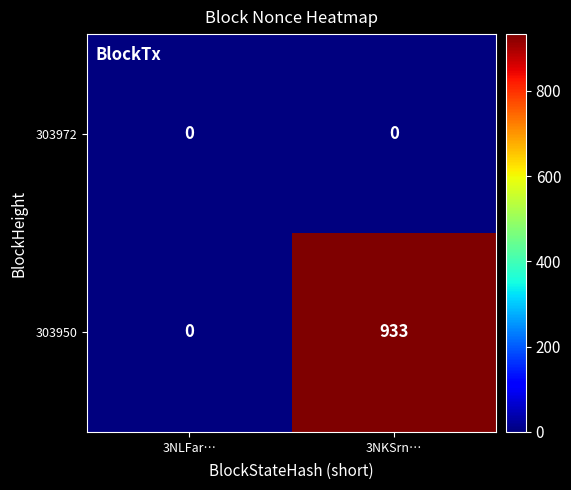

Reading left to right, extract all data points from this chart.

303972: 0	0
303950: 0	933